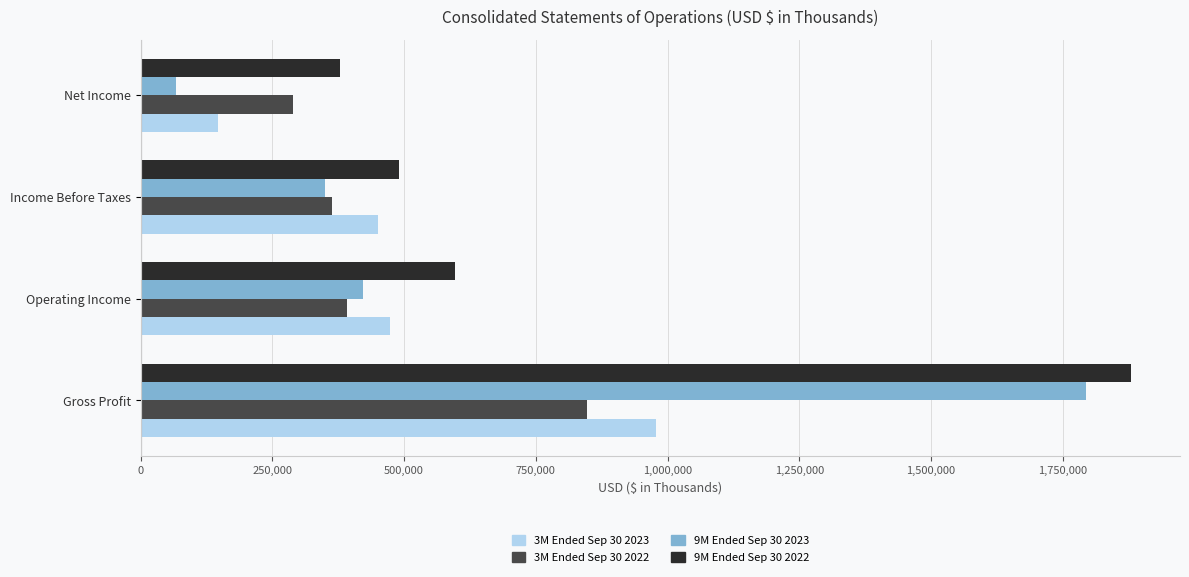

The 3M Ended Sep 30 2023 series shows 776995 at Income Before Taxes. True or false?

False